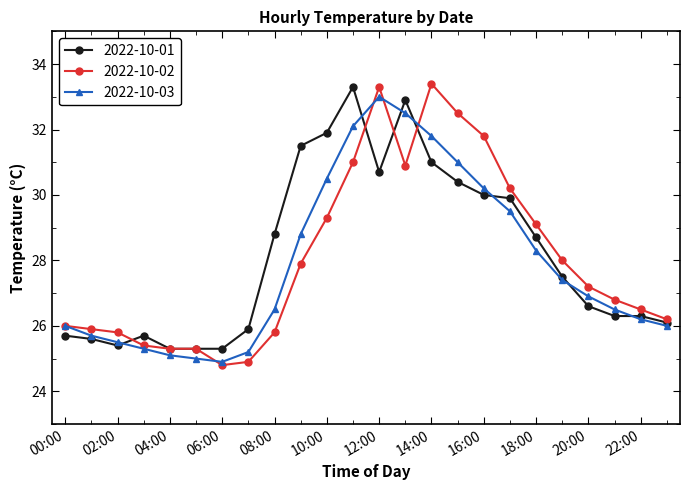

List the series in order of their peak value, highest first.

2022-10-02, 2022-10-01, 2022-10-03